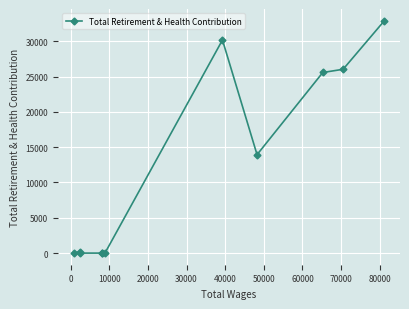

What is the greatest value displayed?

32925